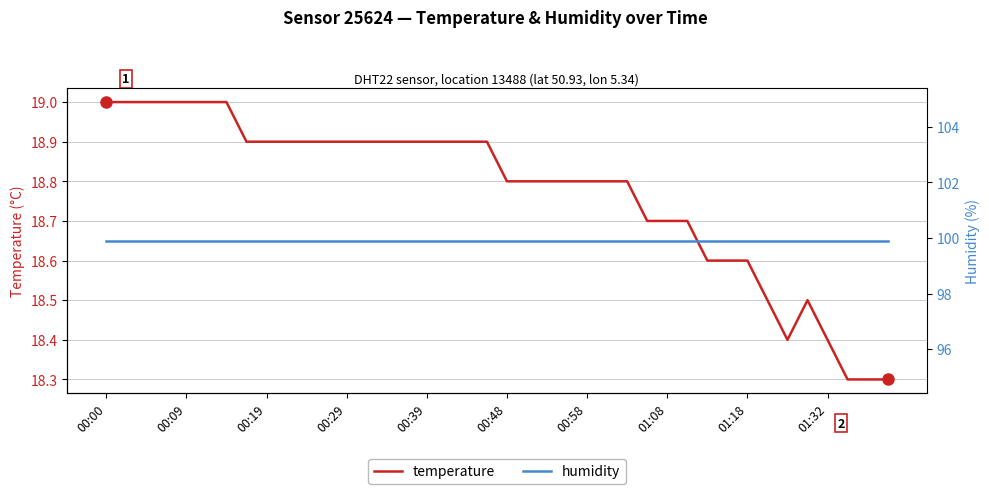

Is it true that temperature equals 27.2 at 35?

False